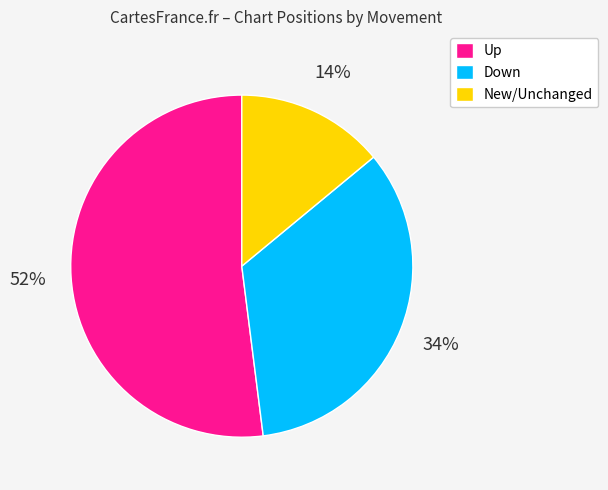

What is the majority slice?

Up